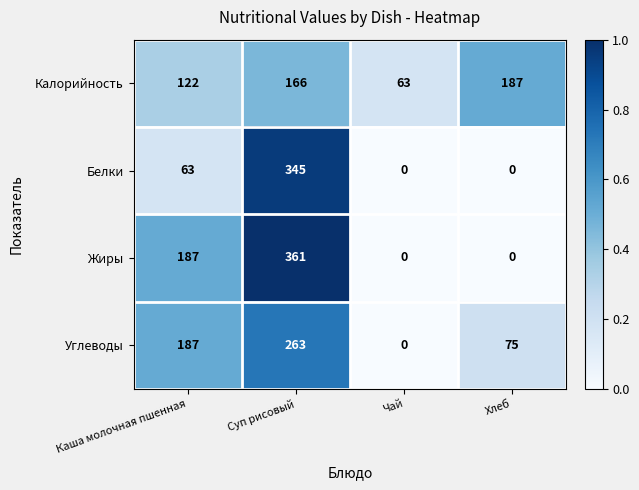

Which series has the largest total across all categories?

Жиры